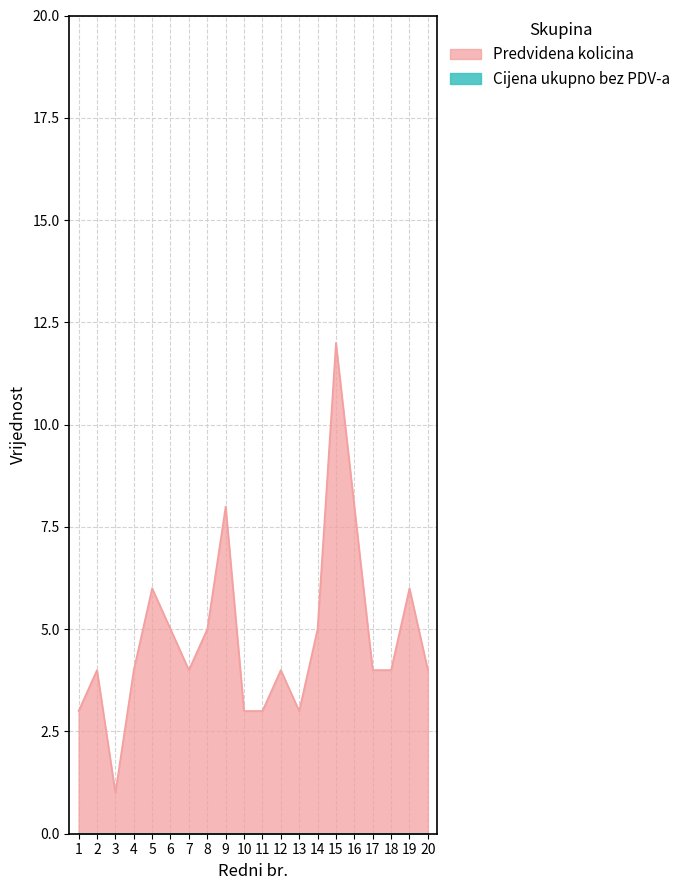

Does the chart display data point markers on the line(s)?

No